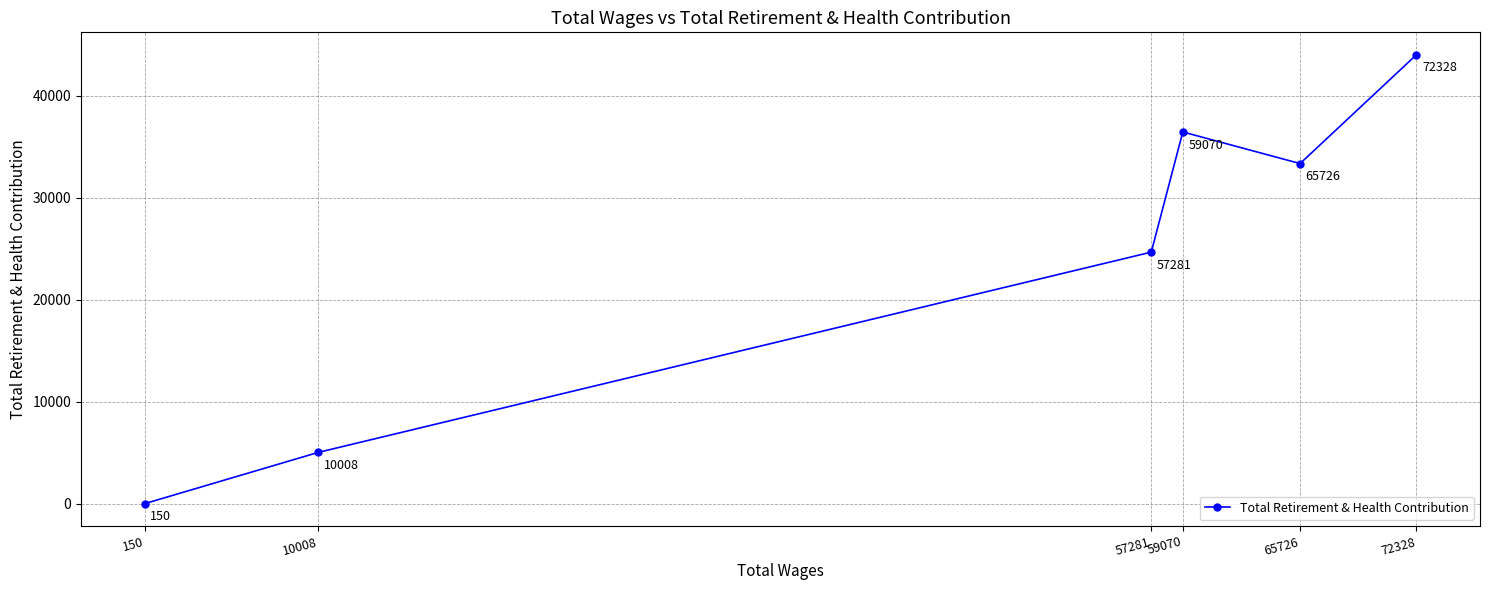

The value at 65726 is 56031. True or false?

False